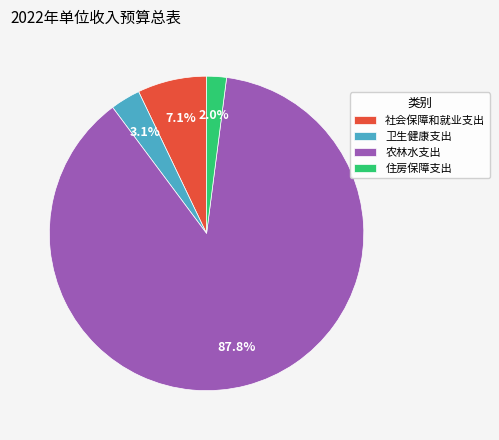

Which slice is the smallest?

住房保障支出